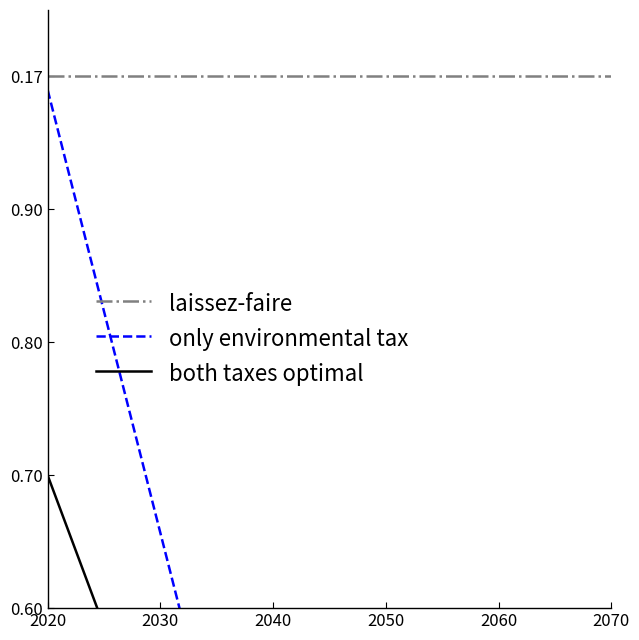

The value of only environmental tax at 2070 is 0.1. True or false?

True